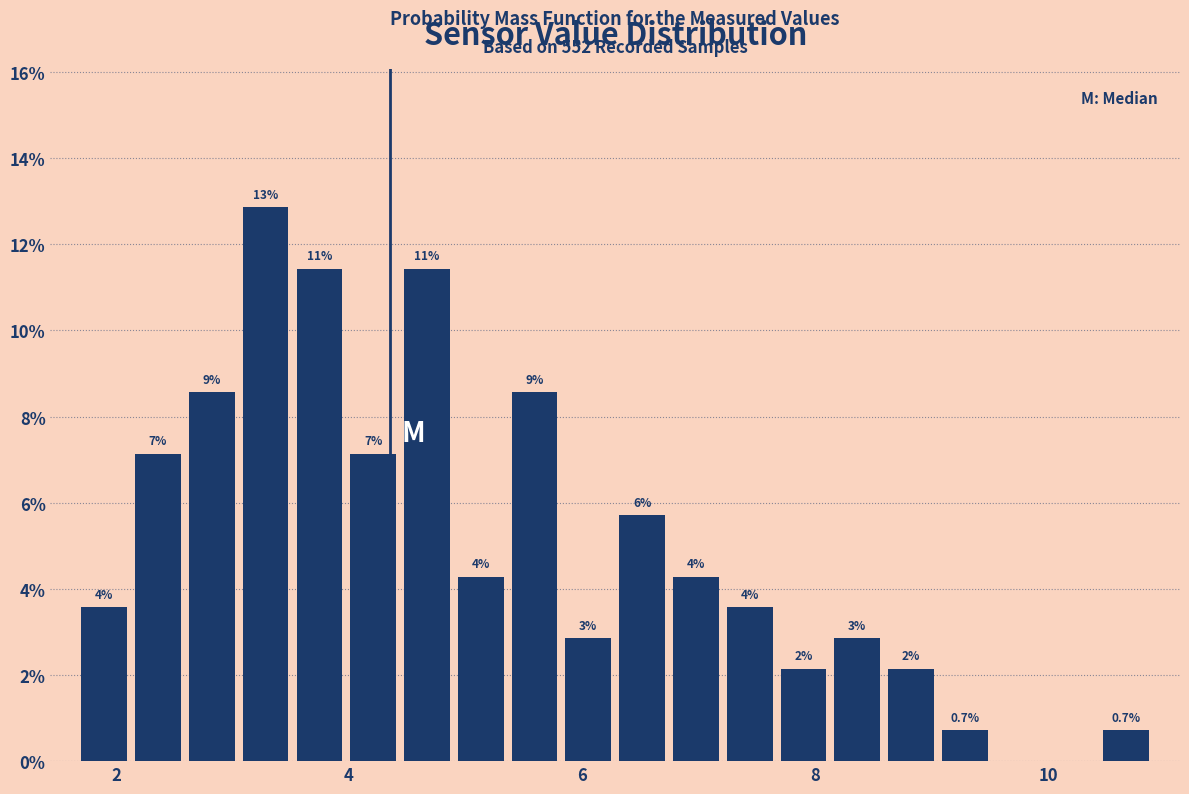

Around what value on the x-axis is the tallest bar? Give the approximate position of its centre, as read against the axis.

3.2